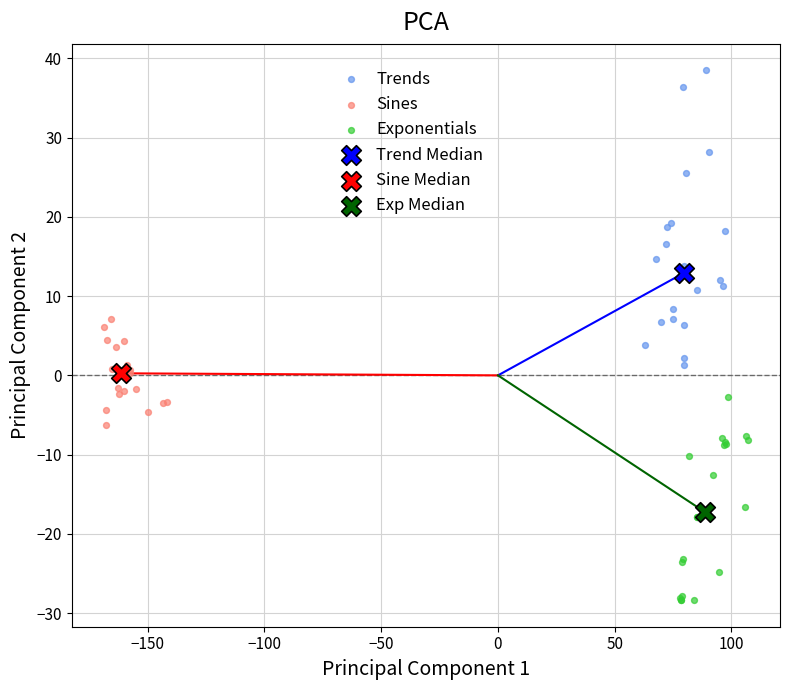

What are all the series names shown in the legend?

Trends, Sines, Exponentials, Trend Median, Sine Median, Exp Median